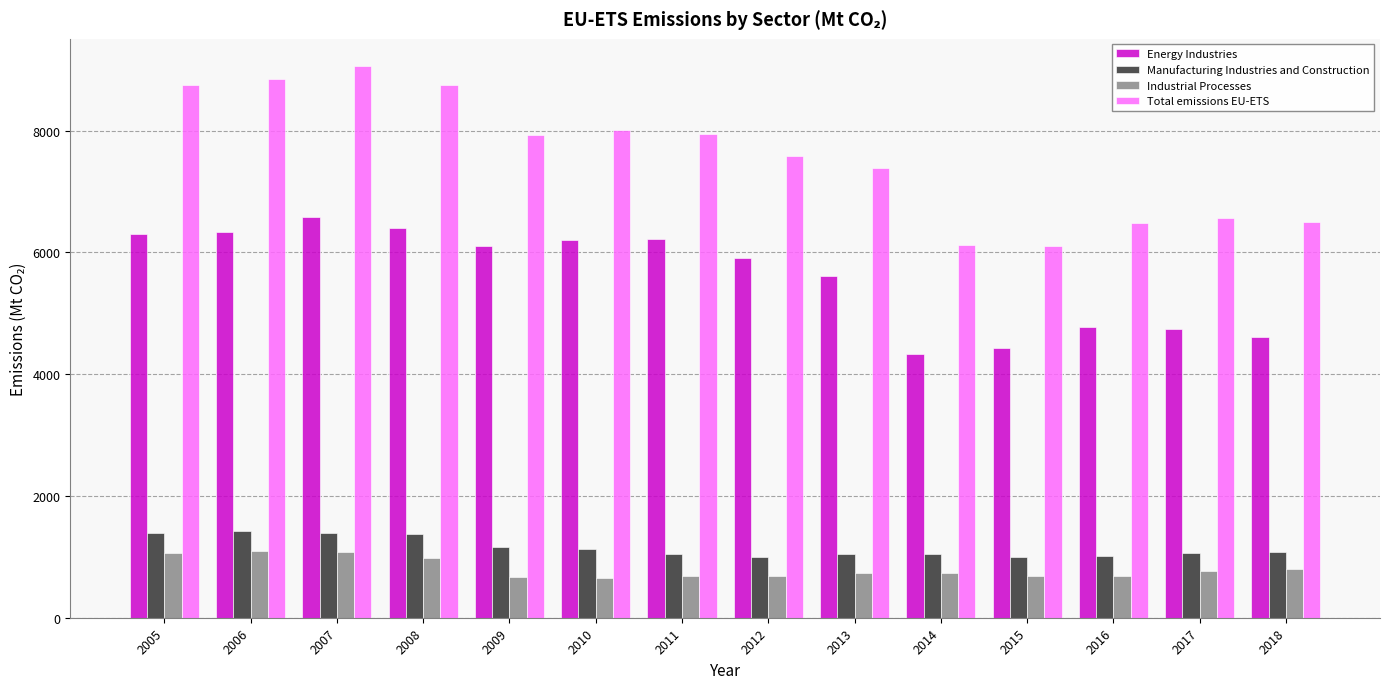

At how many categories does at least one series exceed 2938?

14